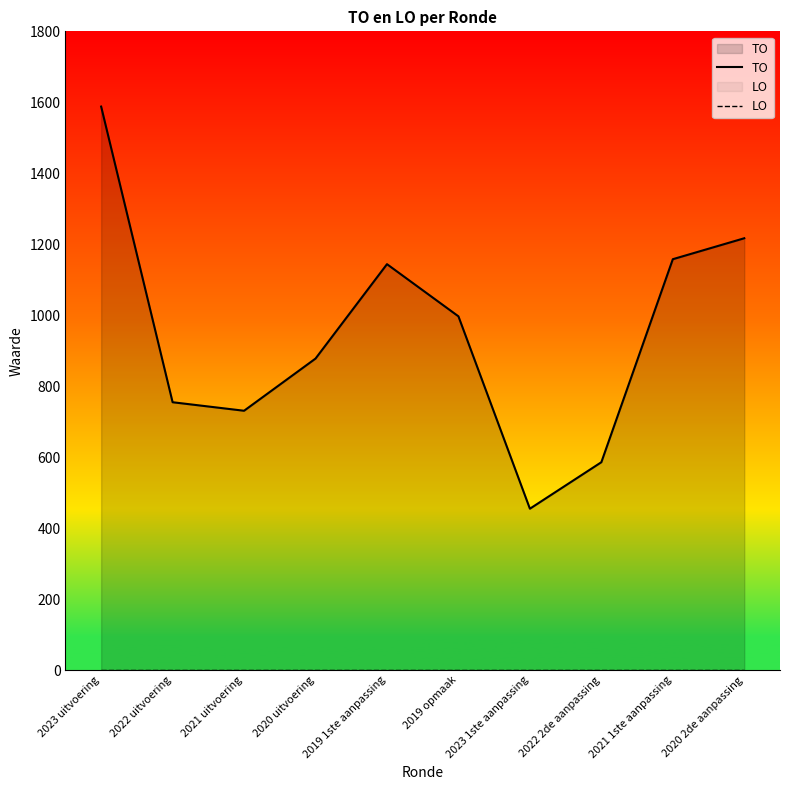

What is the average value of the TO series?

951